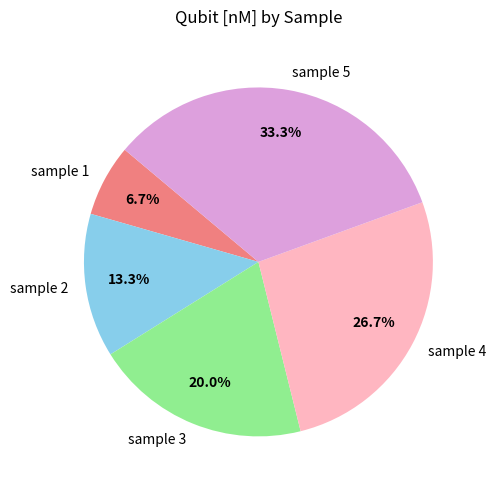

How many slices are in this pie chart?

5